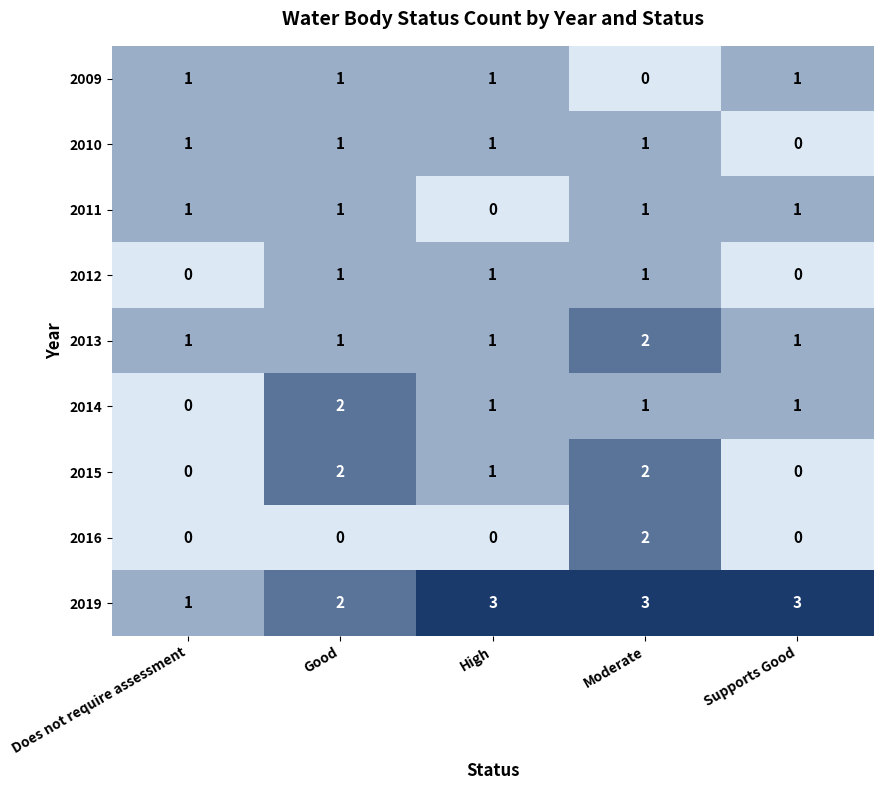

What is the sum of all 2014 values?

5